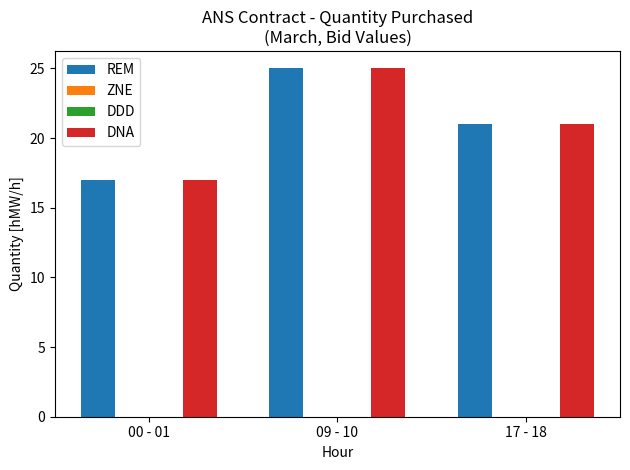

How many series are shown in this chart?

4